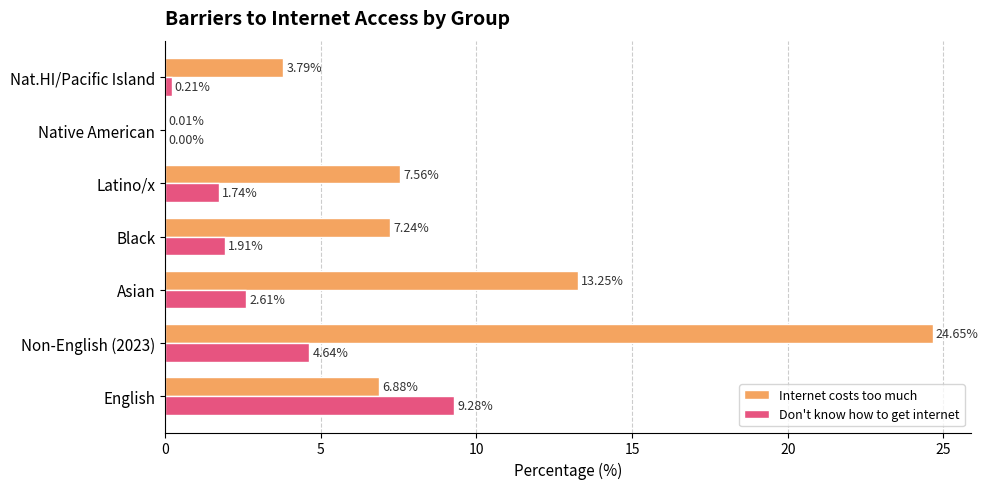

What is the sum of all Don't know how to get internet values?

20.4